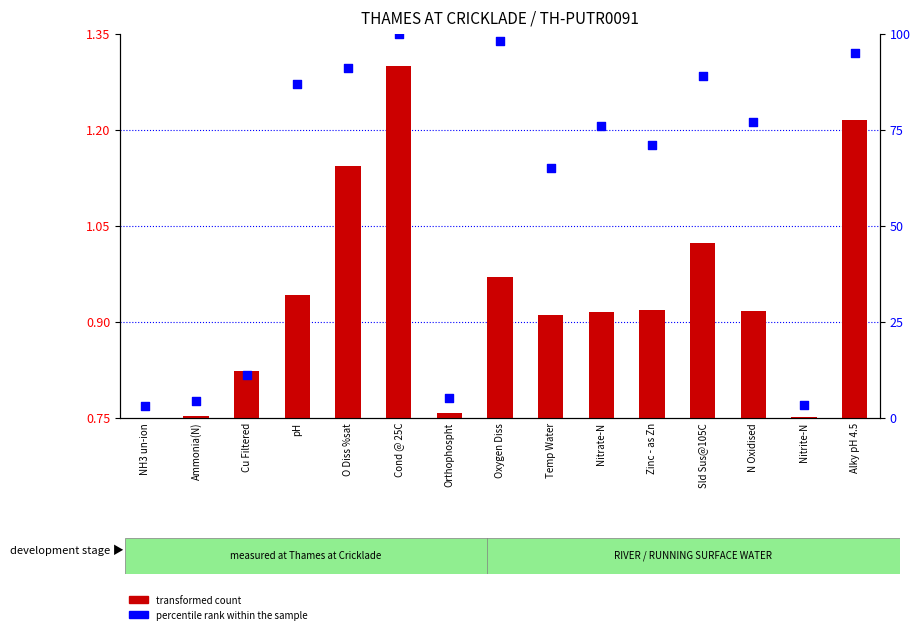

Which series reaches the minimum Y coordinate?

transformed count